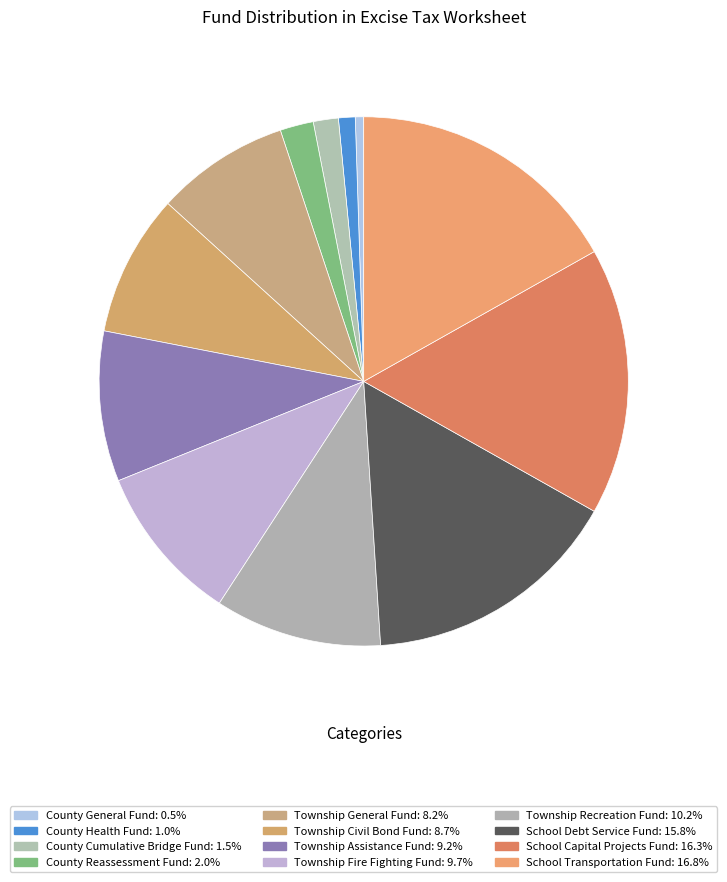

Which category has the biggest portion of the pie?

School Transportation Fund